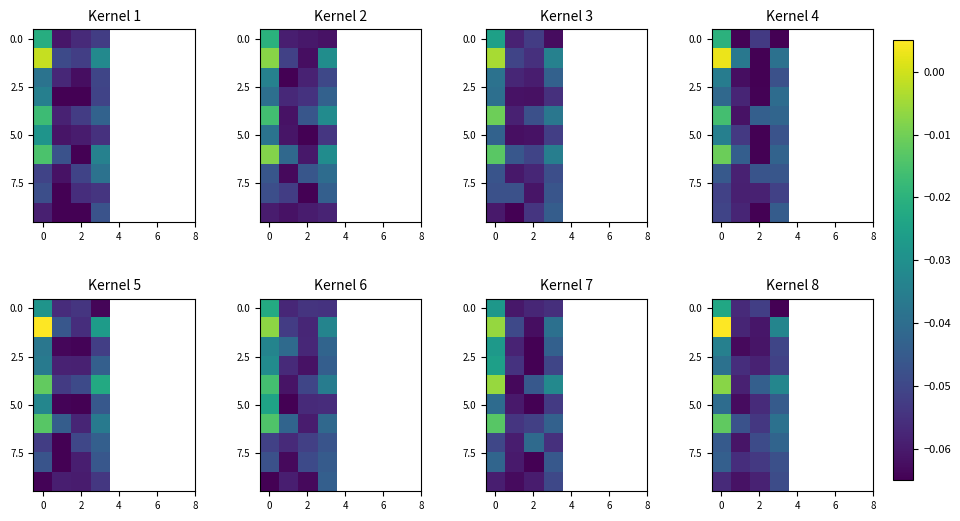

How many distinct data groups are displayed?

10